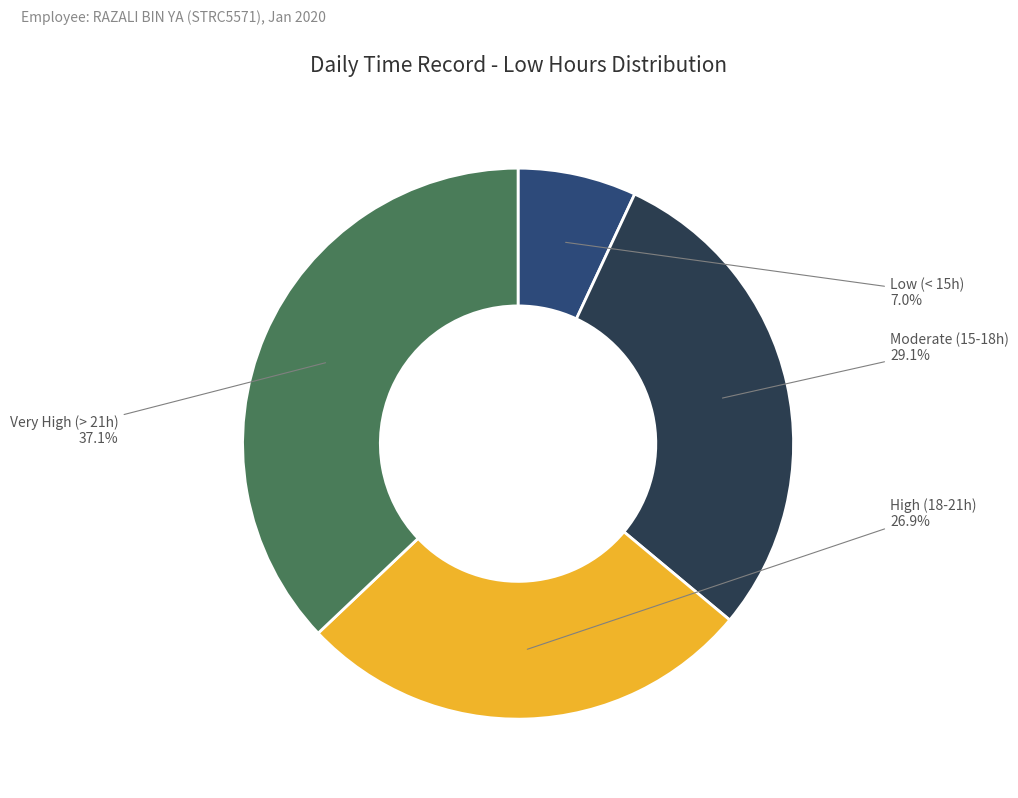

Is the sum of High (18-21h) and Moderate (15-18h) greater than half?

Yes